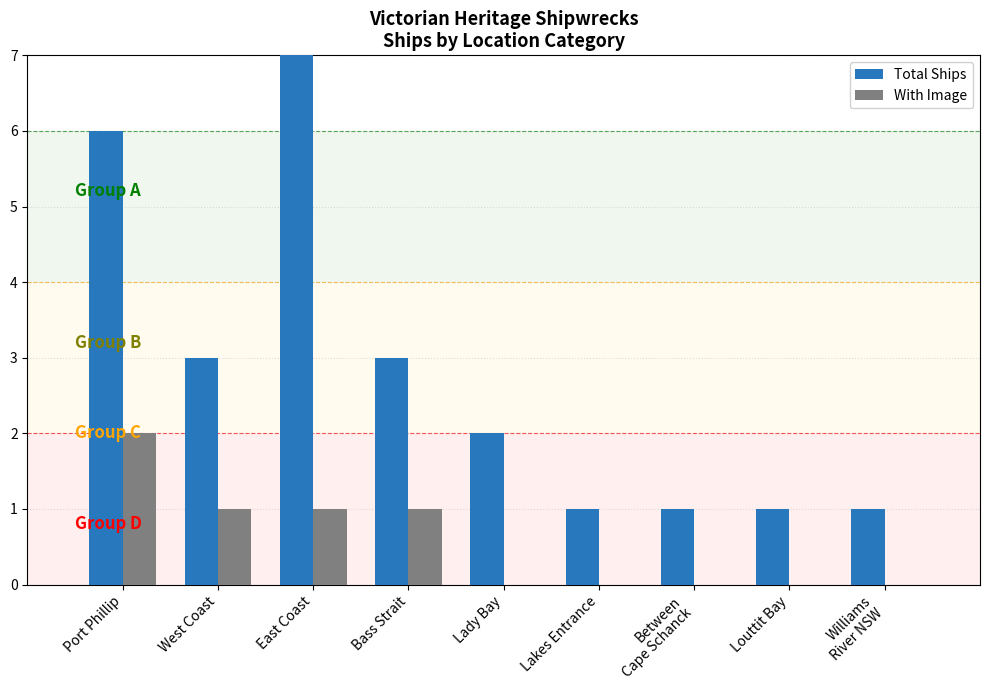

At which label is With Image closest to 1?

West Coast